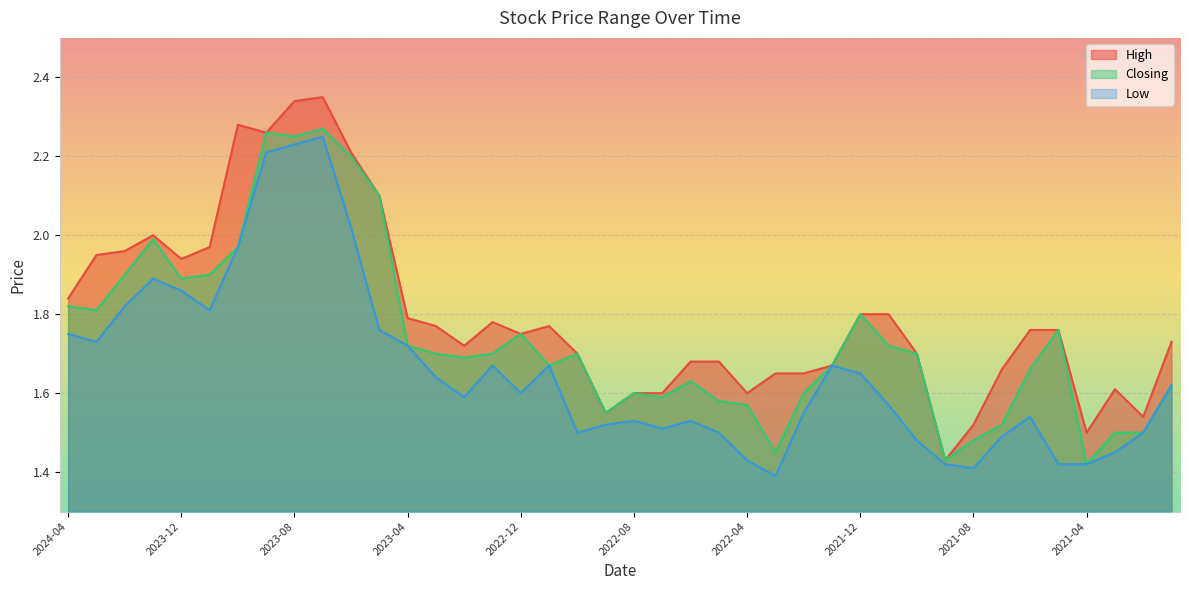

How many lines are shown in the chart?

3